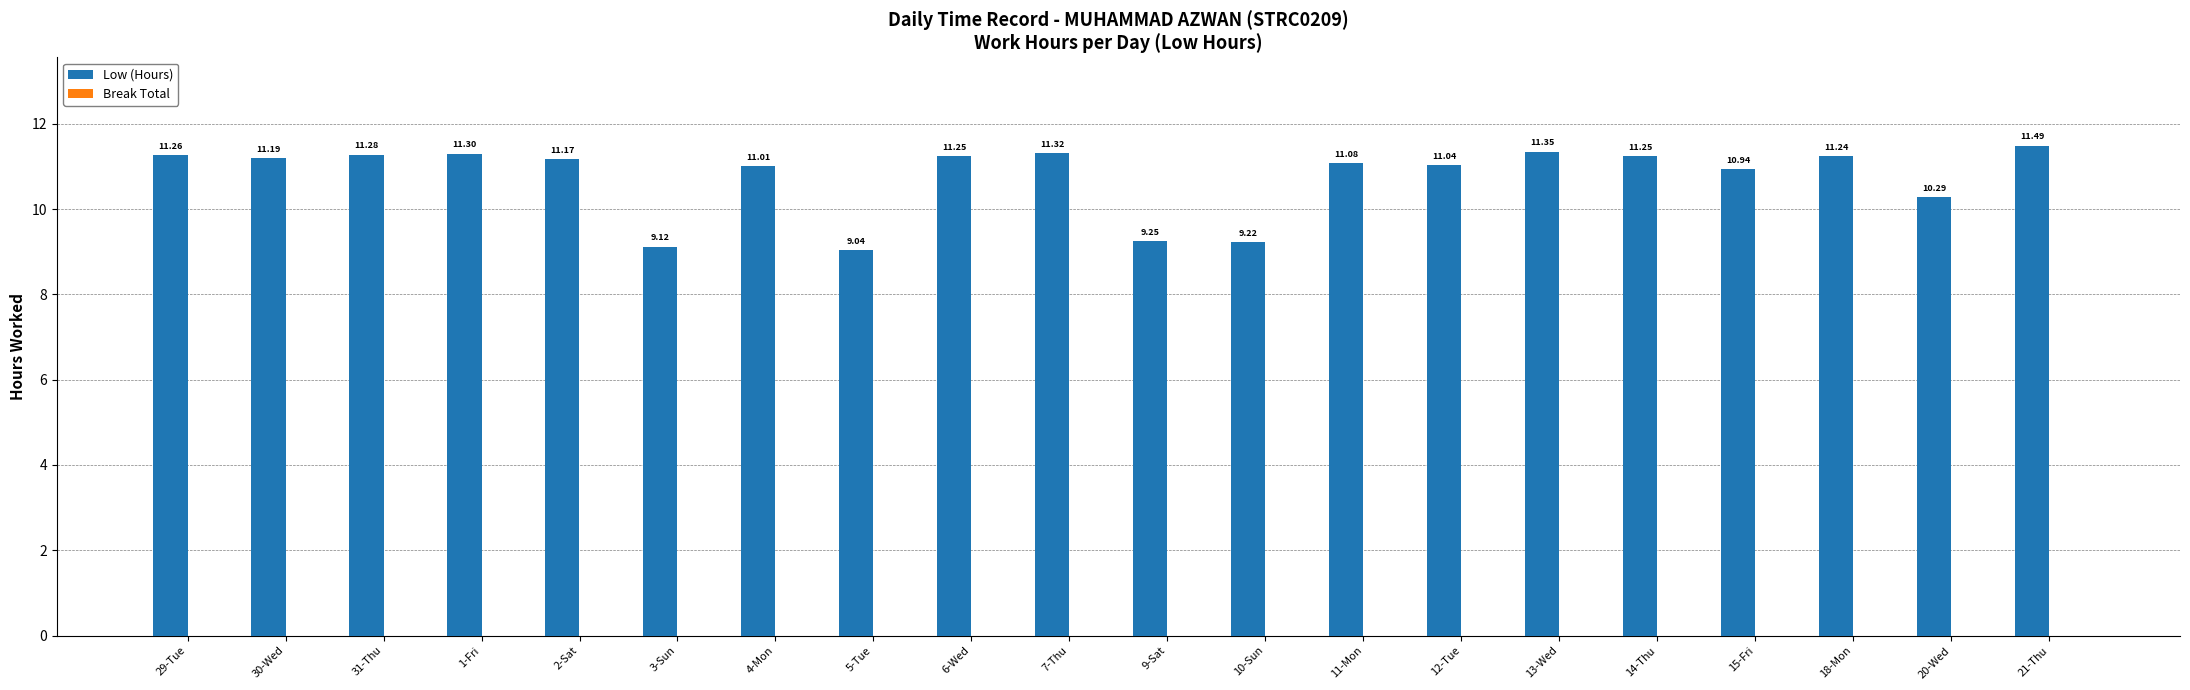

What is the label of the 16th bar from the right?

2-Sat